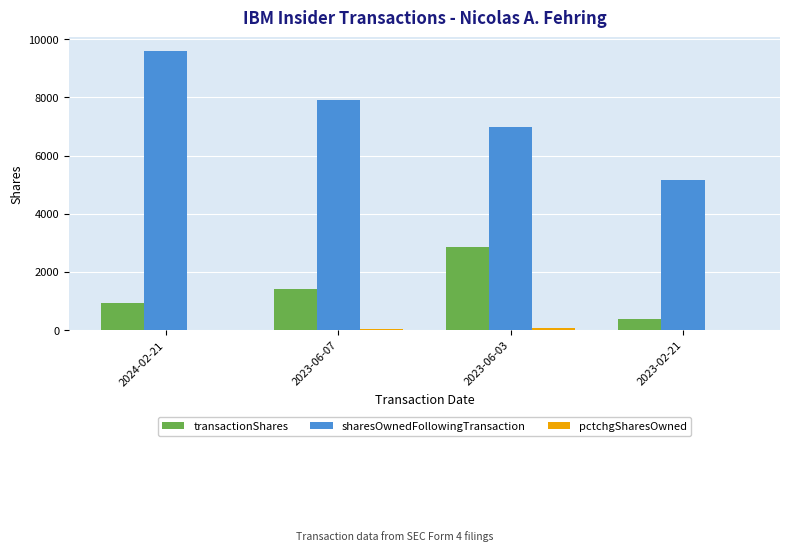

What is the approximate value of sharesOwnedFollowingTransaction at 2023-06-07, to the nearest 100?

7900